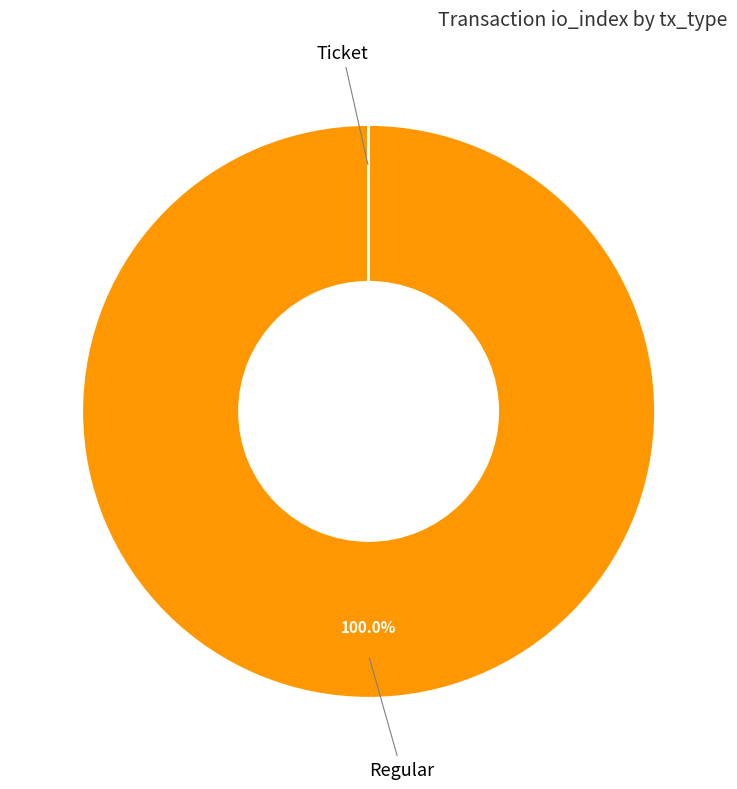

Is there any slice that represents more than half of the pie?

Yes